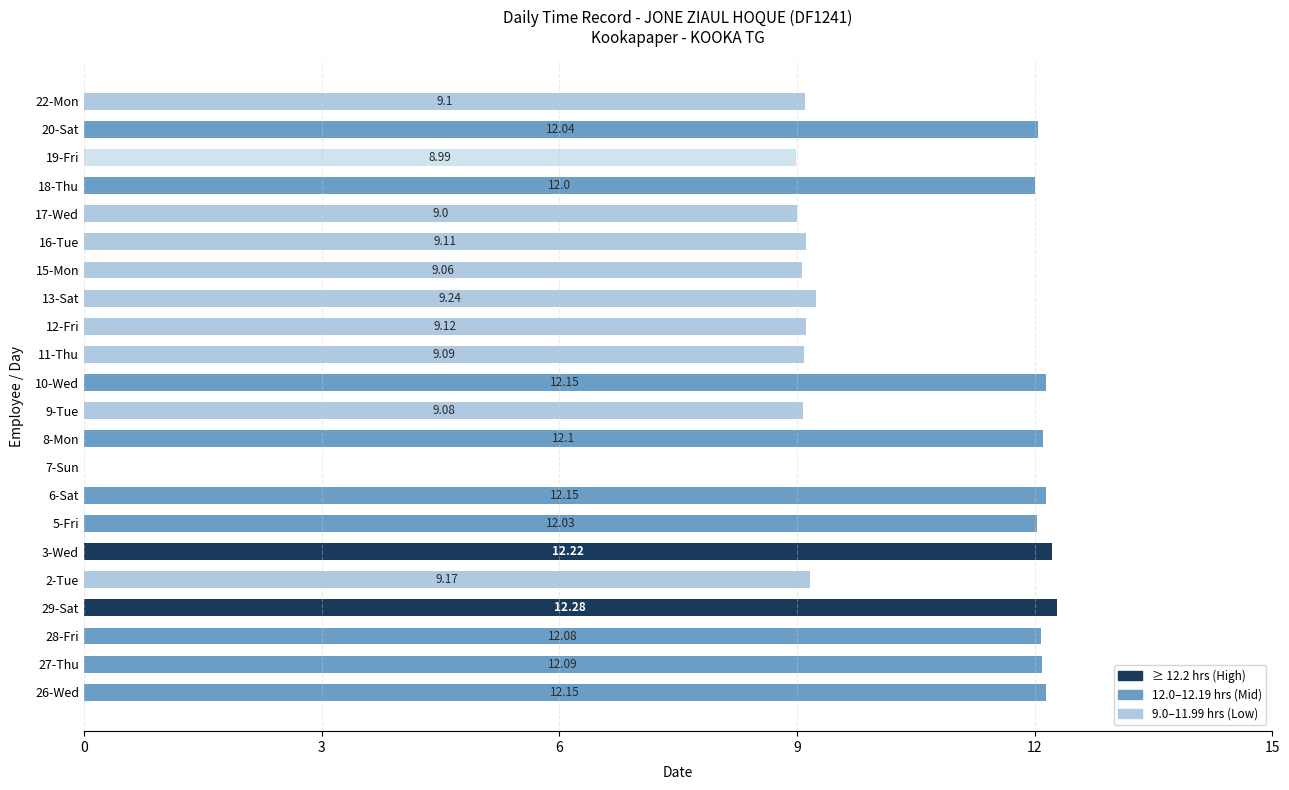

Approximately how many times larger is the value at 6-Sat compared to 28-Fri?

1.0